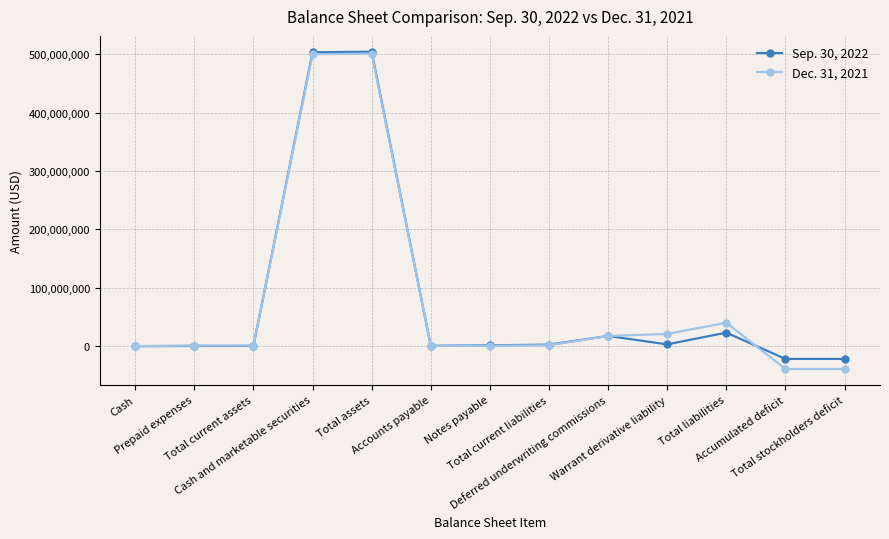

What is the difference between the highest and lowest values at Total current liabilities?

1078760